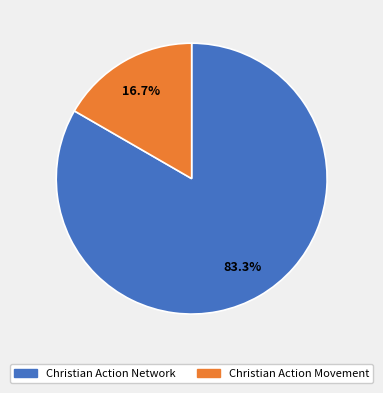

Which has a higher value, Christian Action Network or Christian Action Movement?

Christian Action Network